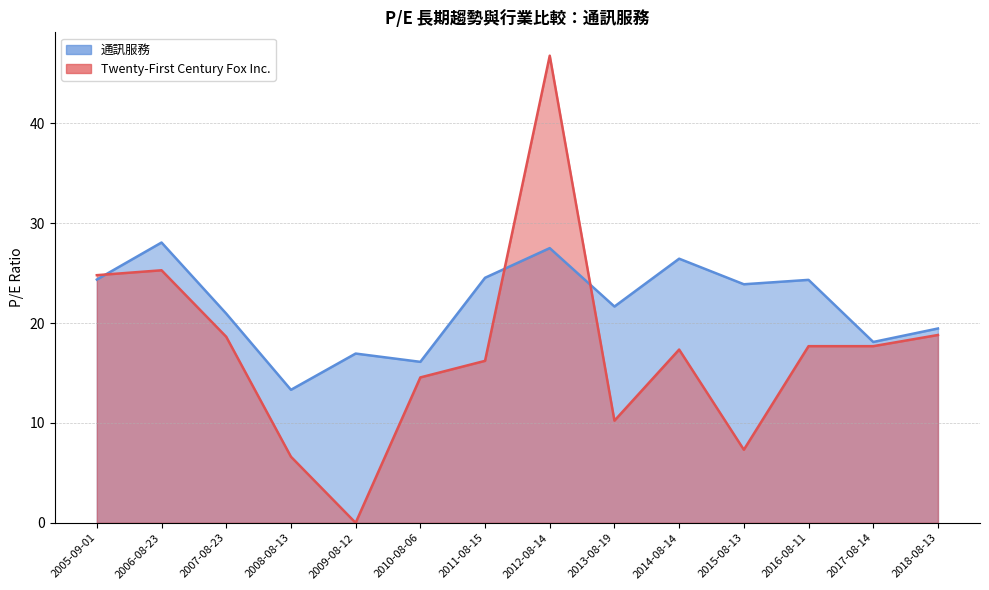

Reading left to right, extract all data points from this chart.

Twenty-First Century Fox Inc.: 2018-08-13=18.8	2017-08-14=17.7	2016-08-11=17.7	2015-08-13=7.3	2014-08-14=17.4	2013-08-19=10.2	2012-08-14=46.8	2011-08-15=16.2	2010-08-06=14.6	2009-08-12=0.0	2008-08-13=6.6	2007-08-23=18.6	2006-08-23=25.3	2005-09-01=24.8
通訊服務: 2018-08-13=19.5	2017-08-14=18.1	2016-08-11=24.3	2015-08-13=23.9	2014-08-14=26.4	2013-08-19=21.7	2012-08-14=27.5	2011-08-15=24.5	2010-08-06=16.1	2009-08-12=16.9	2008-08-13=13.3	2007-08-23=20.9	2006-08-23=28.1	2005-09-01=24.4